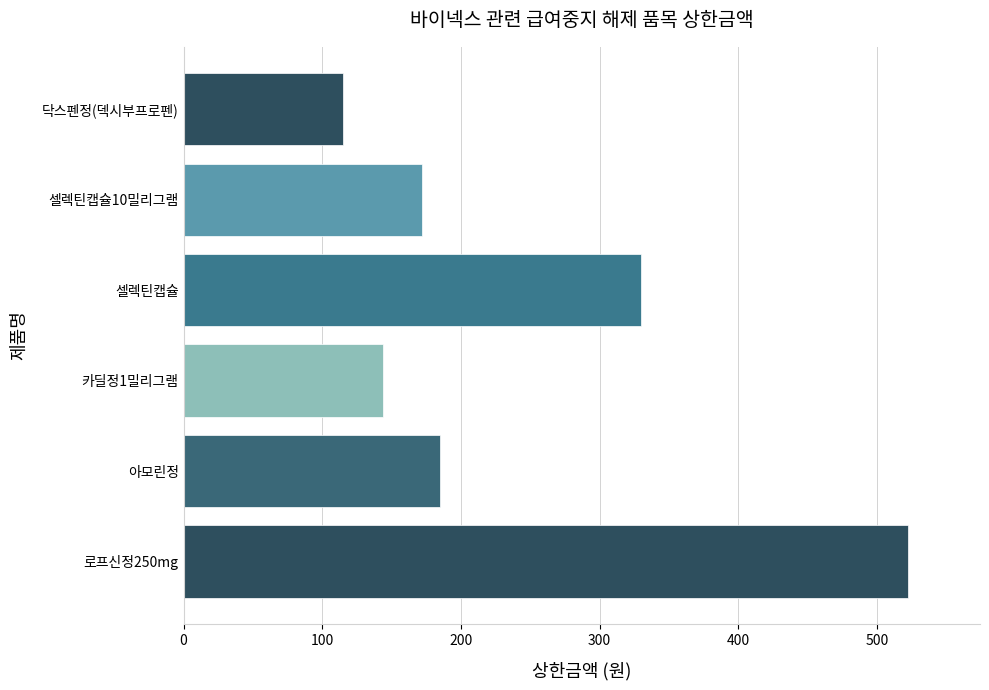

Which has a higher value, 셀렉틴캡슐 or 닥스펜정(덱시부프로펜)?

셀렉틴캡슐